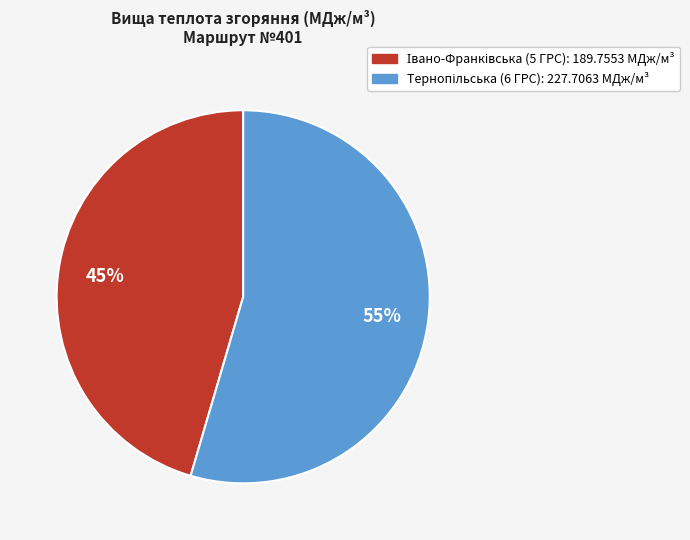

How many segments does this pie chart have?

2